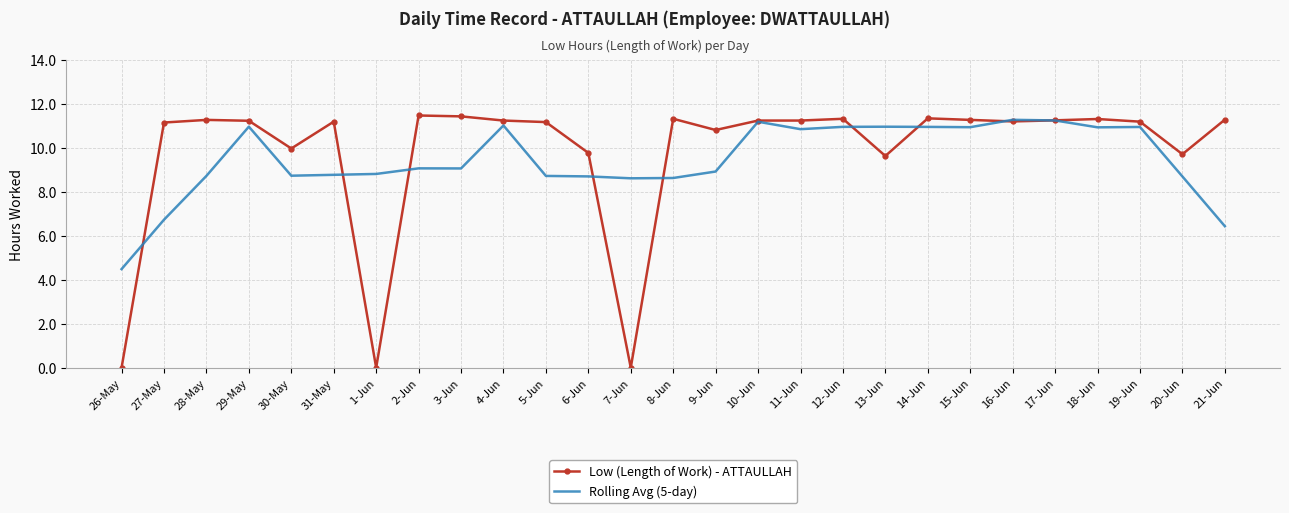

Is it true that Low (Length of Work) - ATTAULLAH equals 9.8 at 6-Jun?

True